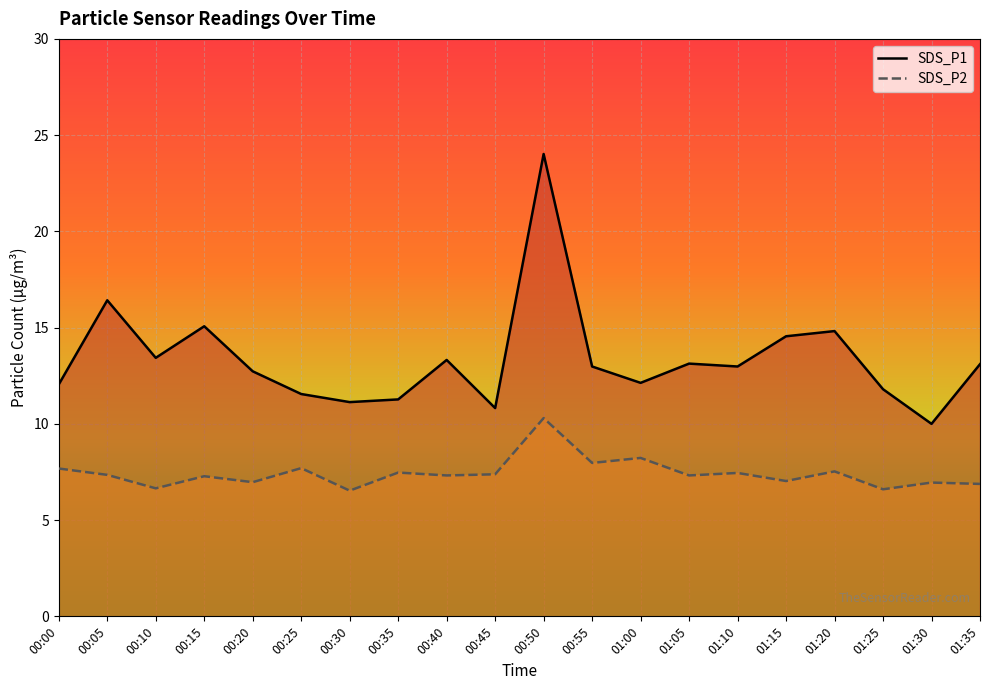

Between 00:40 and 01:00, which series saw the biggest shift?

SDS_P1